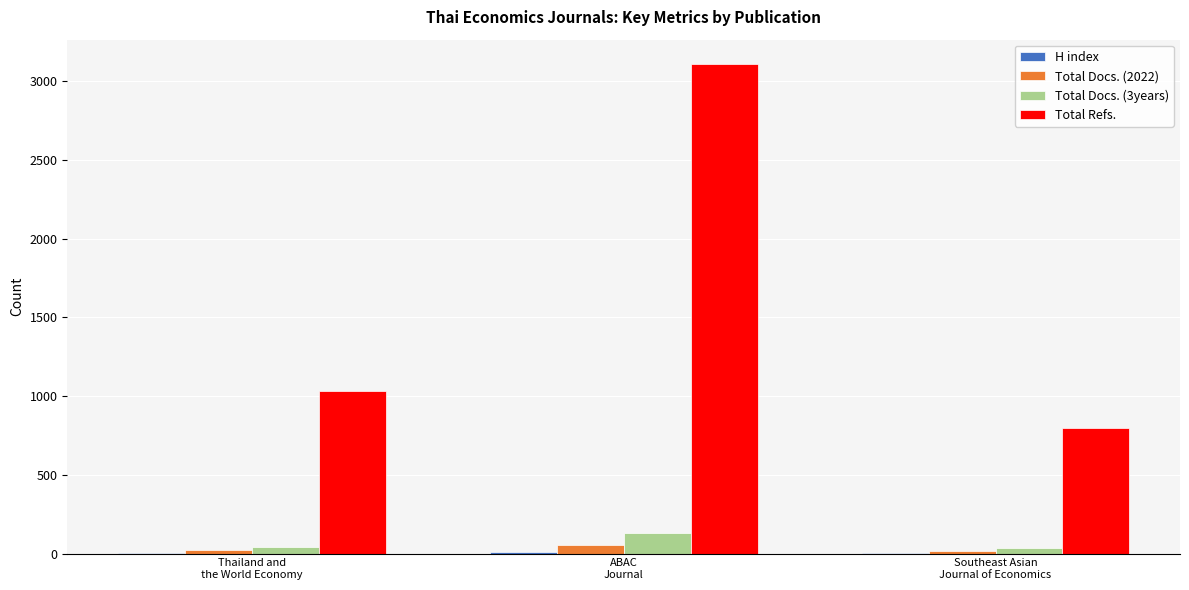

Which series has the largest total across all categories?

Total Refs.